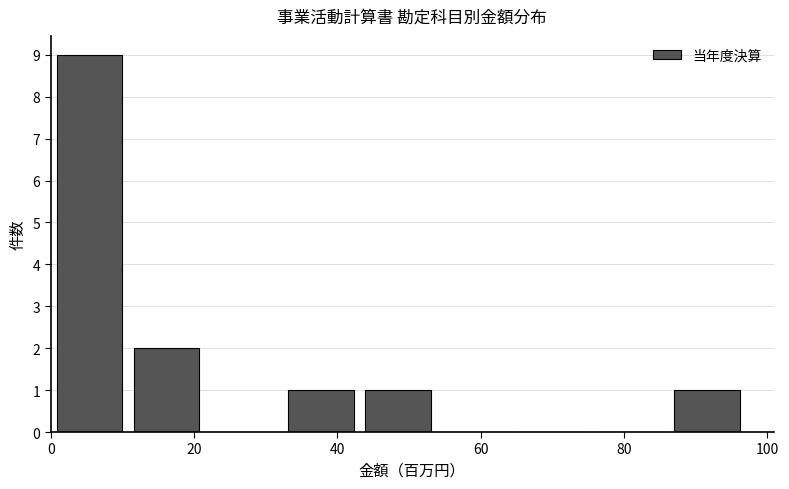

Reading left to right, transcribe this chart: for each bar, give the range it covers on the x-axis and its height. Neither the bar edges nor the heights are printed on the chart, so give them approximately, as read against the axes.

0 to 10: 9
10 to 22: 2
22 to 32: 0
32 to 44: 1
44 to 54: 1
54 to 64: 0
64 to 76: 0
76 to 86: 0
86 to 96: 1